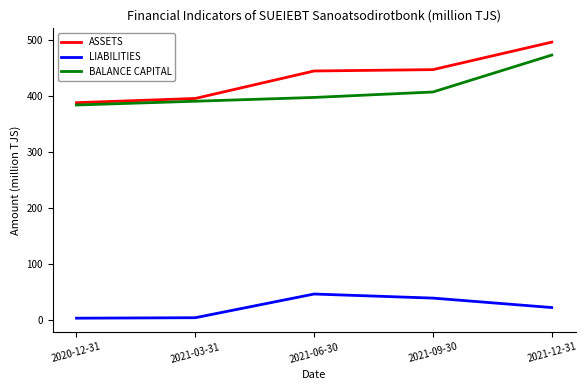

Is it true that BALANCE CAPITAL equals 524.4 at 2021-06-30?

False